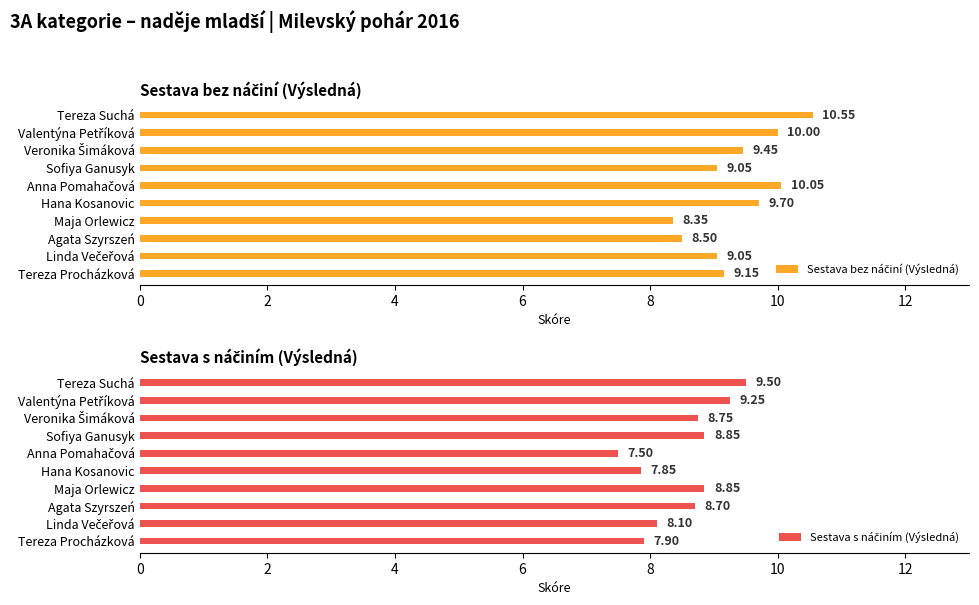

Does the chart contain stacked bars?

No